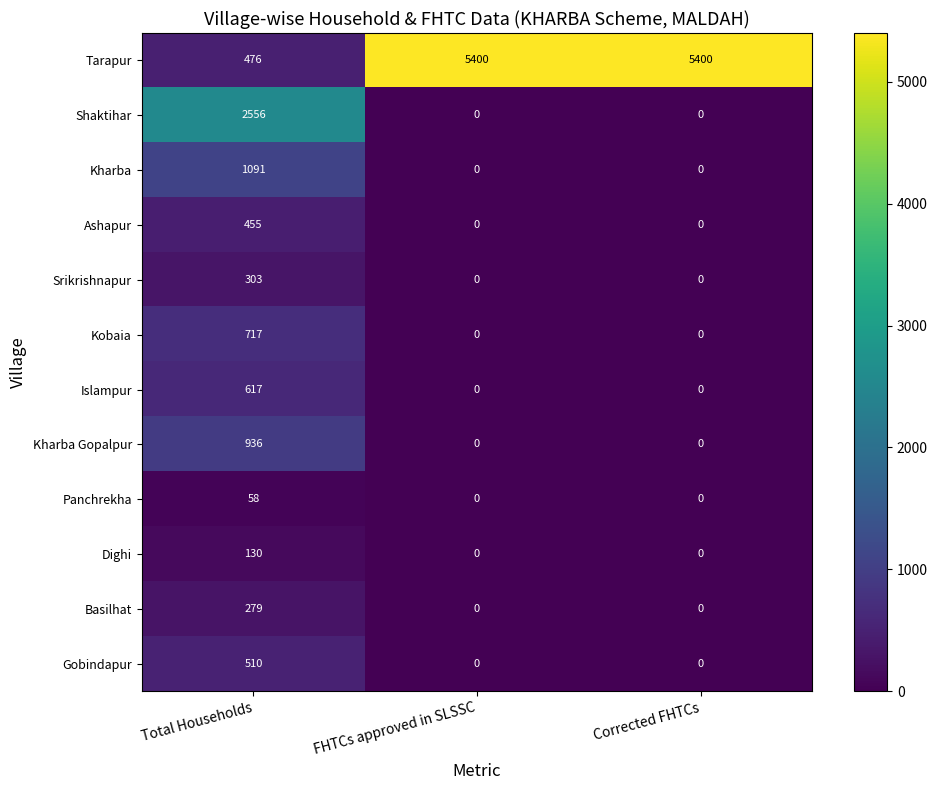

What is the difference between the Kharba values at Corrected FHTCs and Total Households?

1091